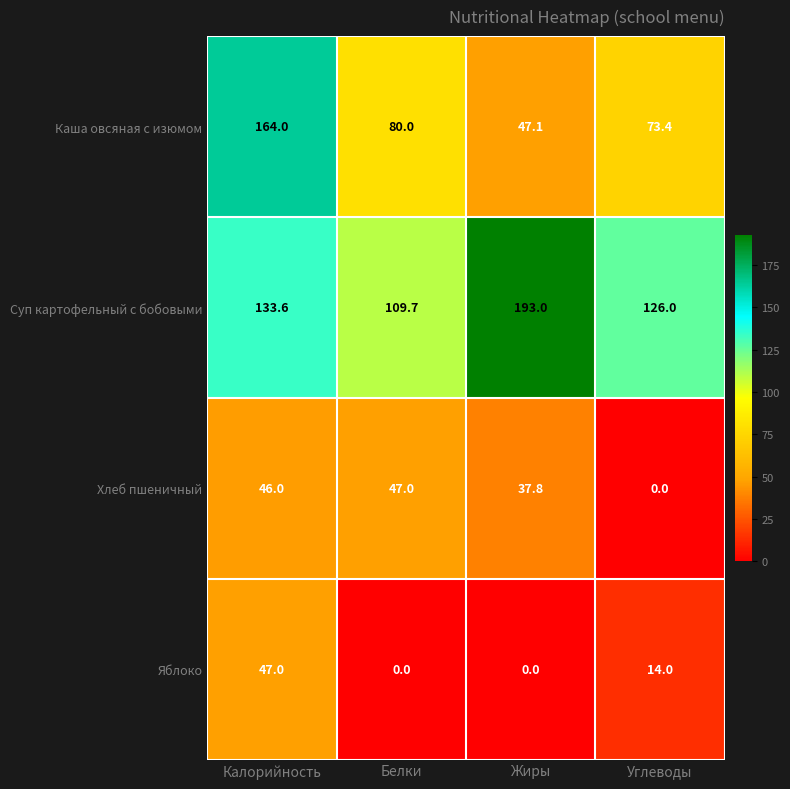

Reading left to right, extract all data points from this chart.

Каша овсяная с изюмом: Калорийность=164.0	Белки=80.0	Жиры=47.1	Углеводы=73.4
Суп картофельный с бобовыми: Калорийность=133.6	Белки=109.7	Жиры=193.0	Углеводы=126.0
Хлеб пшеничный: Калорийность=46.0	Белки=47.0	Жиры=37.8	Углеводы=0.0
Яблоко: Калорийность=47.0	Белки=0.0	Жиры=0.0	Углеводы=14.0